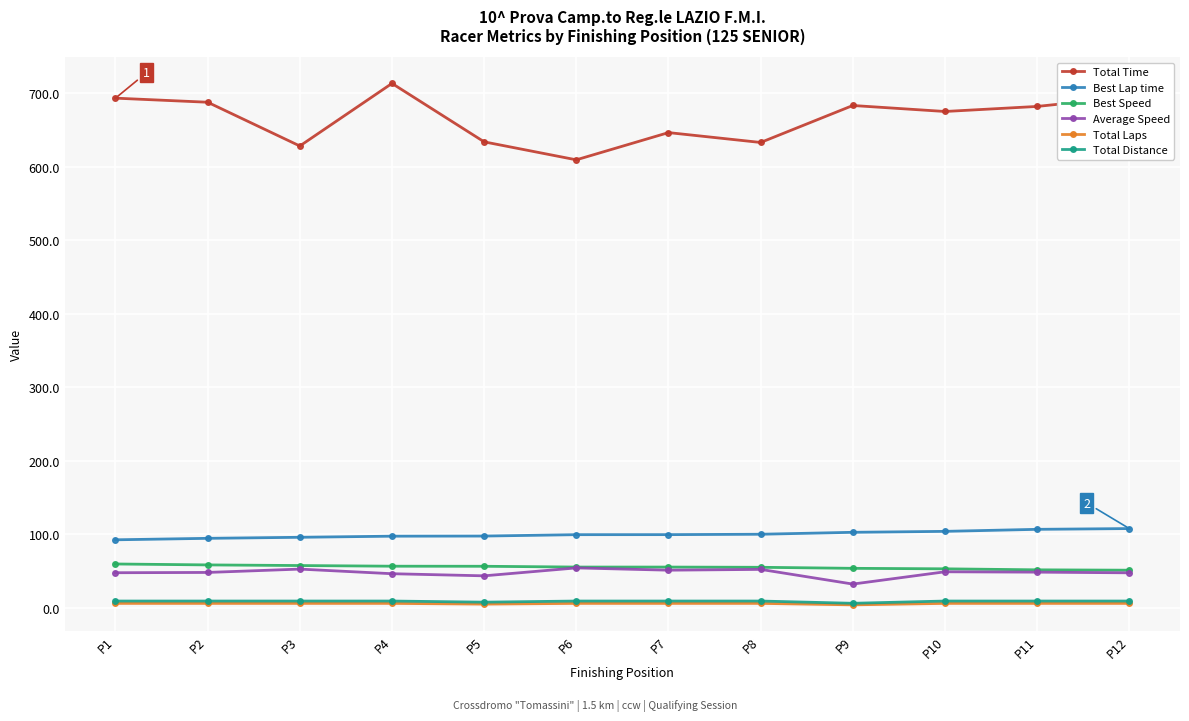

Count the number of data series in this chart.

6